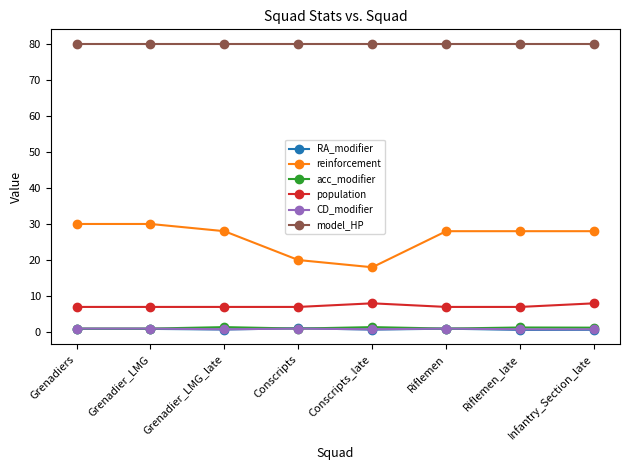

The value of CD_modifier at Riflemen is 1.0. True or false?

True